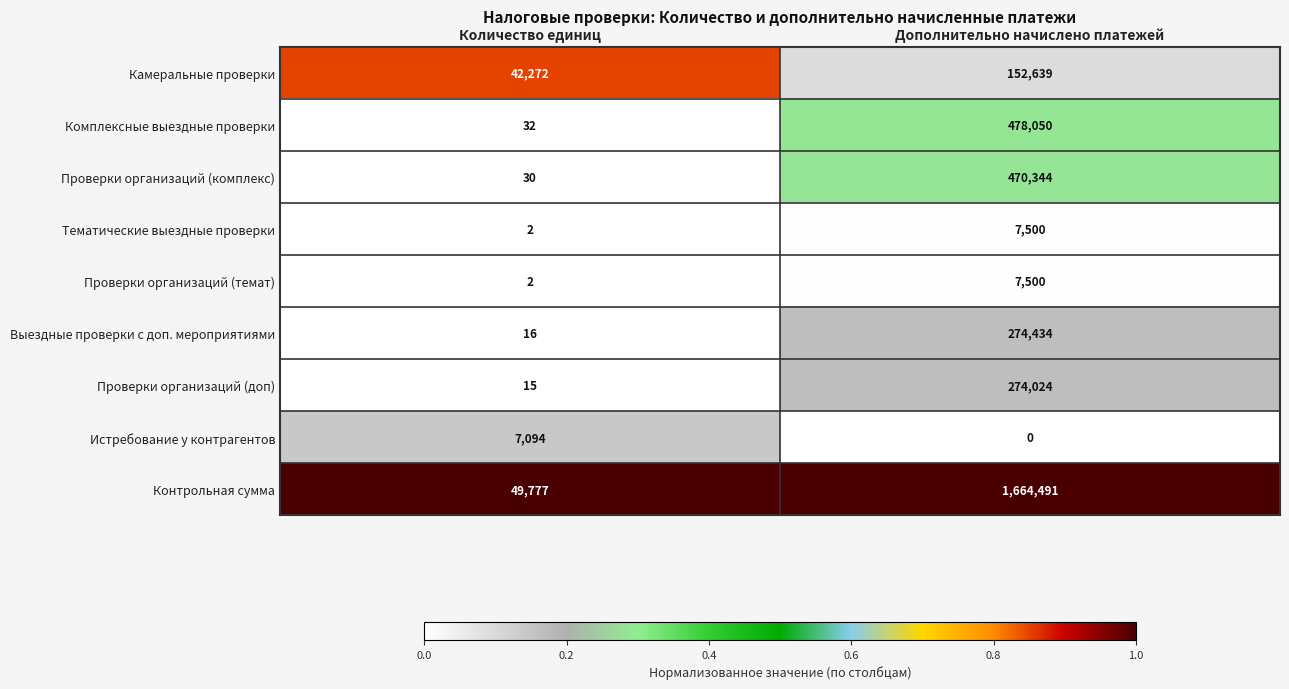

What is the difference between the Камеральные проверки values at Количество единиц and Дополнительно начислено платежей?

110367